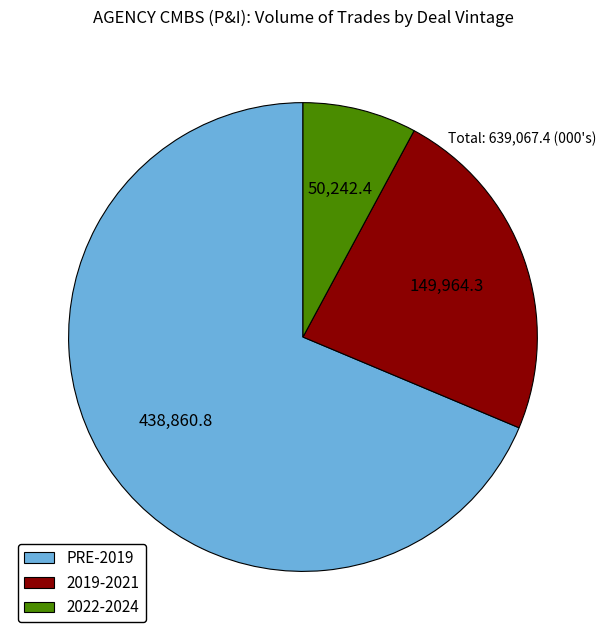

Is the sum of 2022-2024 and 2019-2021 greater than half?

No